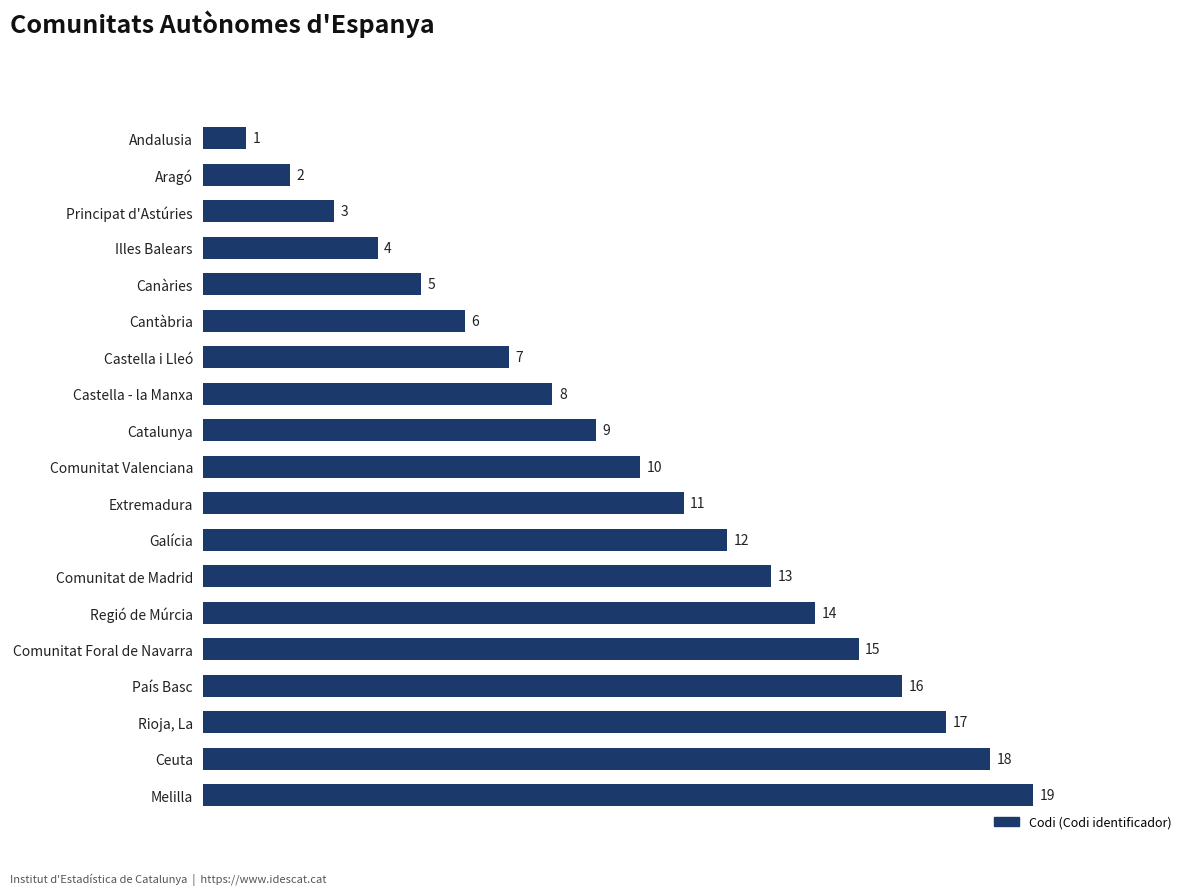

List the labels in order of value, largest first.

Melilla, Ceuta, Rioja, La, País Basc, Comunitat Foral de Navarra, Regió de Múrcia, Comunitat de Madrid, Galícia, Extremadura, Comunitat Valenciana, Catalunya, Castella - la Manxa, Castella i Lleó, Cantàbria, Canàries, Illes Balears, Principat d'Astúries, Aragó, Andalusia